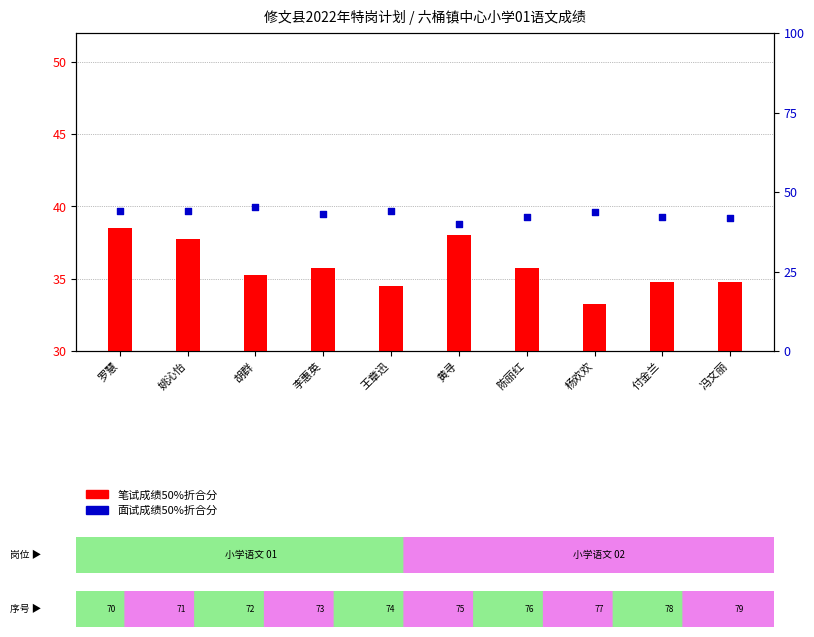

Which series reaches the maximum Y coordinate?

面试成绩50%折合分